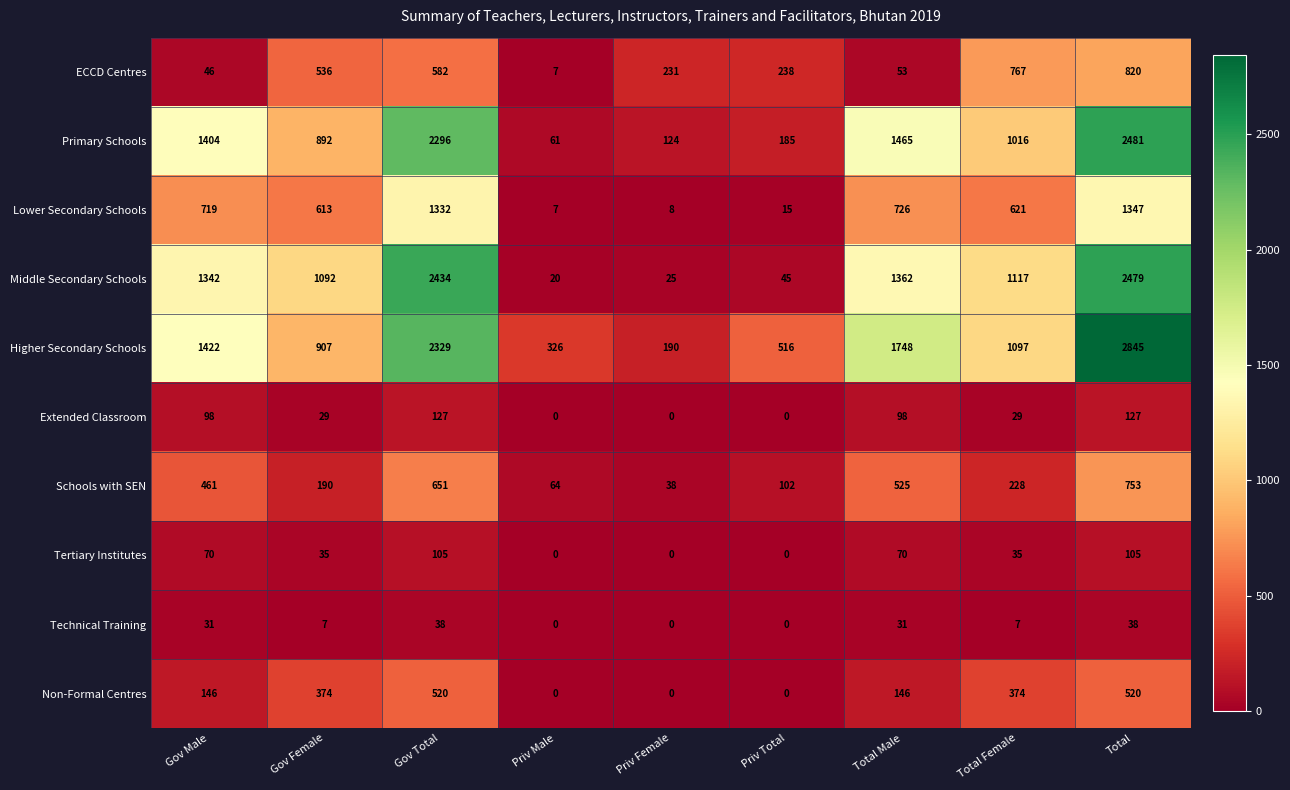

Which series has the largest range (max minus min)?

Higher Secondary Schools